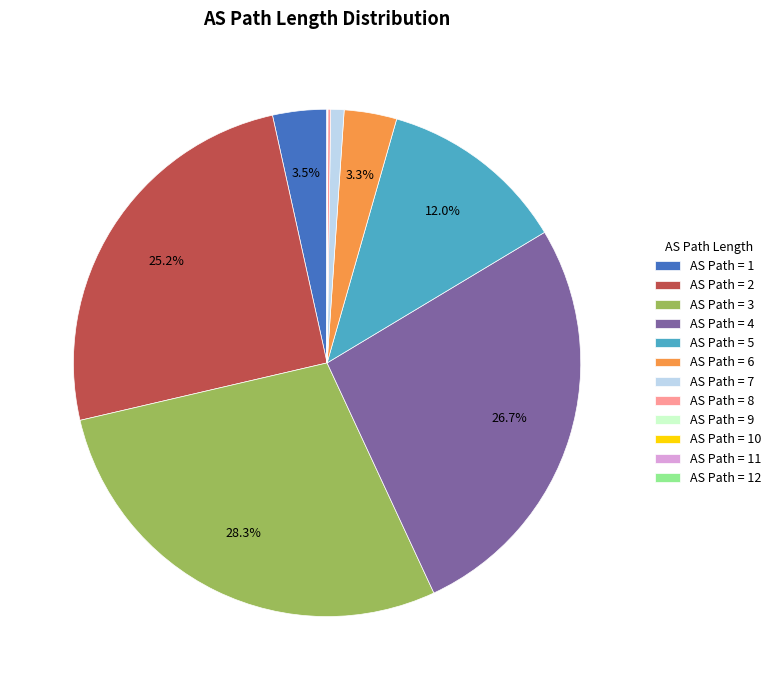

Combined, what portion of the pie is AS Path = 1 and AS Path = 6?

6.8%